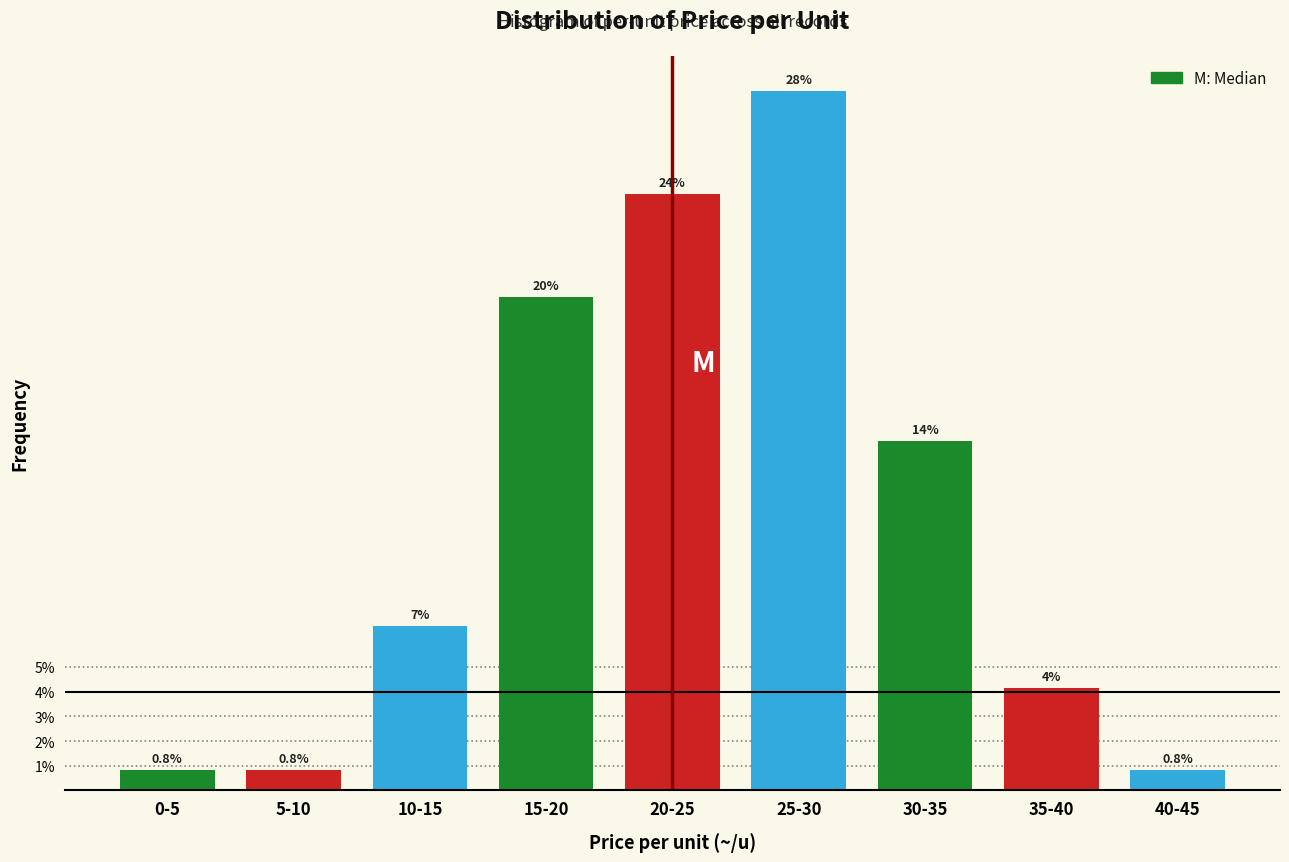

Are the bars horizontal?

No